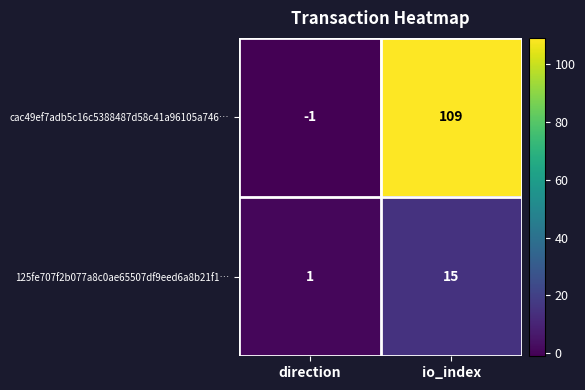

Reading right to left, transcribe all the data shown in this chart.

cac49ef7adb5c16c5388487d58c41a96105a746…: io_index=109	direction=-1
125fe707f2b077a8c0ae65507df9eed6a8b21f1…: io_index=15	direction=1